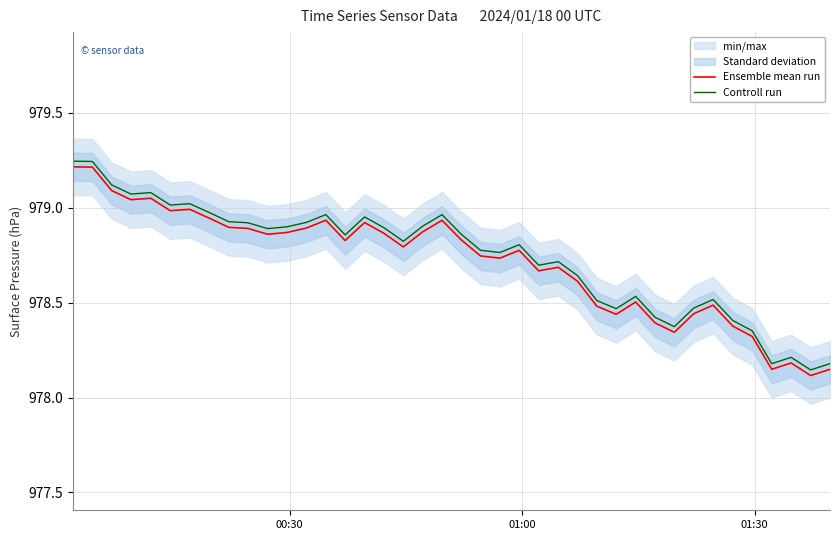

Rank the series by their average value, from lowest to highest.

Ensemble mean run, Controll run